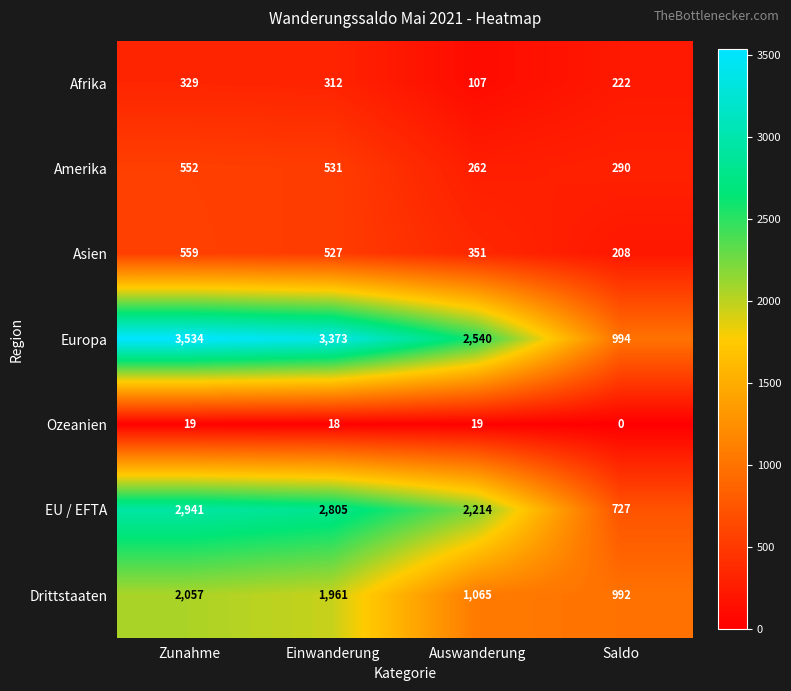

Rank the series at Einwanderung from highest to lowest value.

Europa, EU / EFTA, Drittstaaten, Amerika, Asien, Afrika, Ozeanien